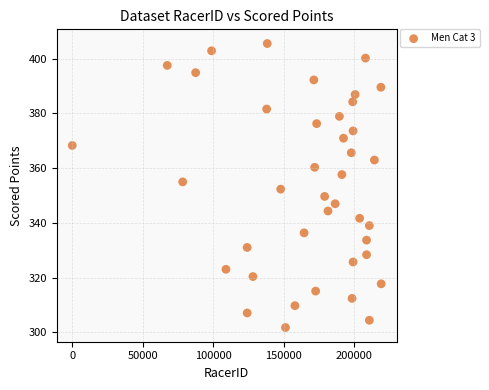

What is the range of X values (max minus min)?

218984.0